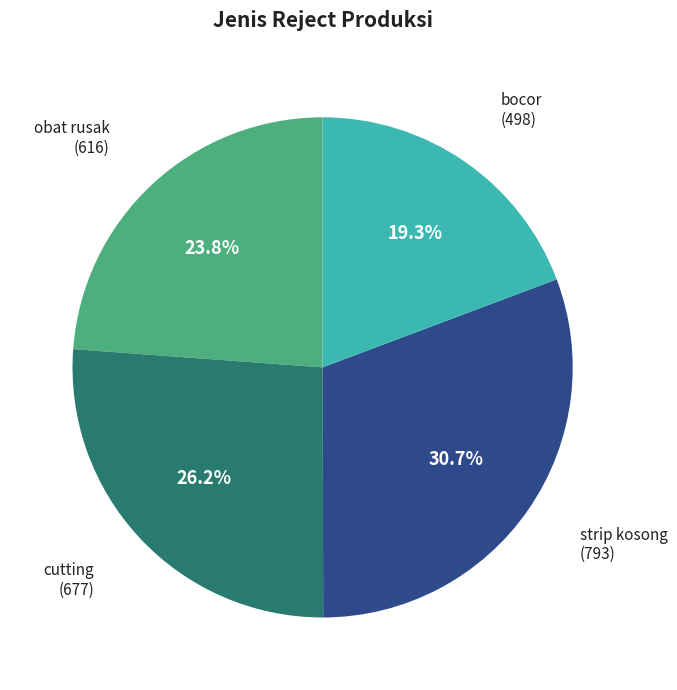

How many segments does this pie chart have?

4